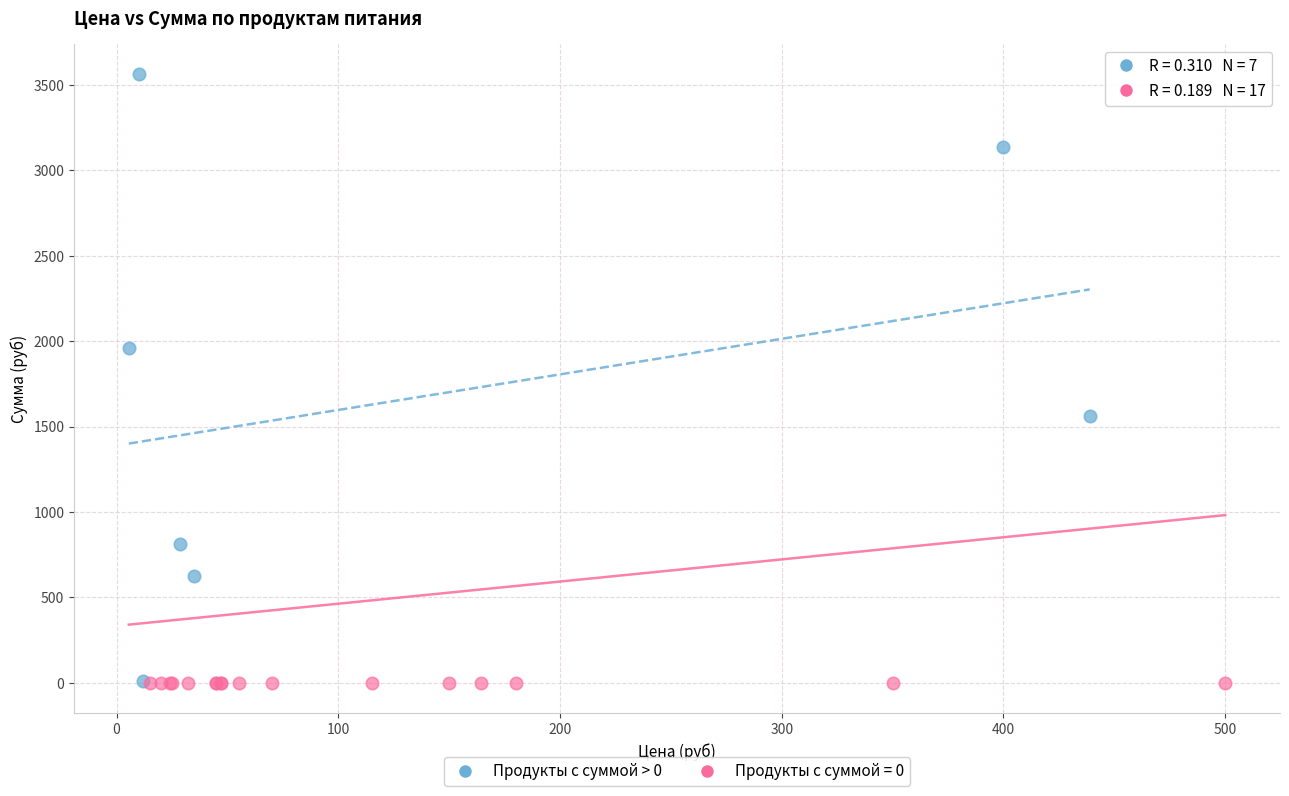

Which series reaches the maximum Y coordinate?

Продукты с суммой > 0